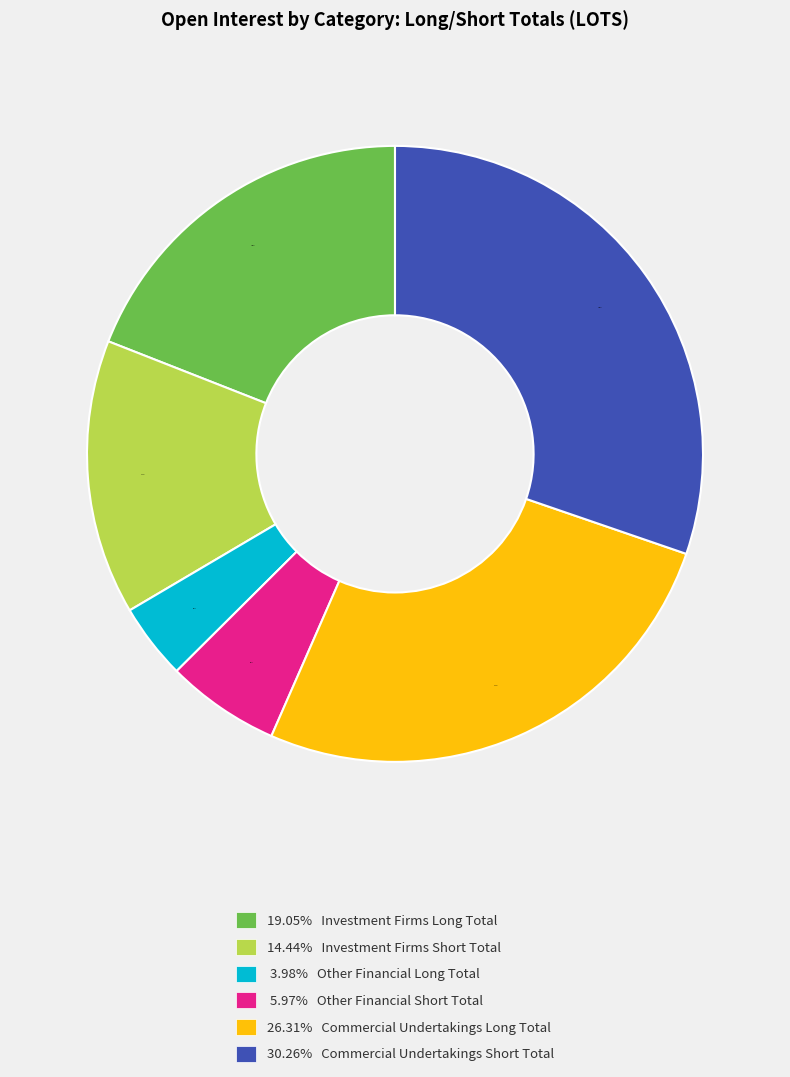

Which has a higher value, 30.26% Commercial Undertakings Short Total or 26.31% Commercial Undertakings Long Total?

30.26% Commercial Undertakings Short Total